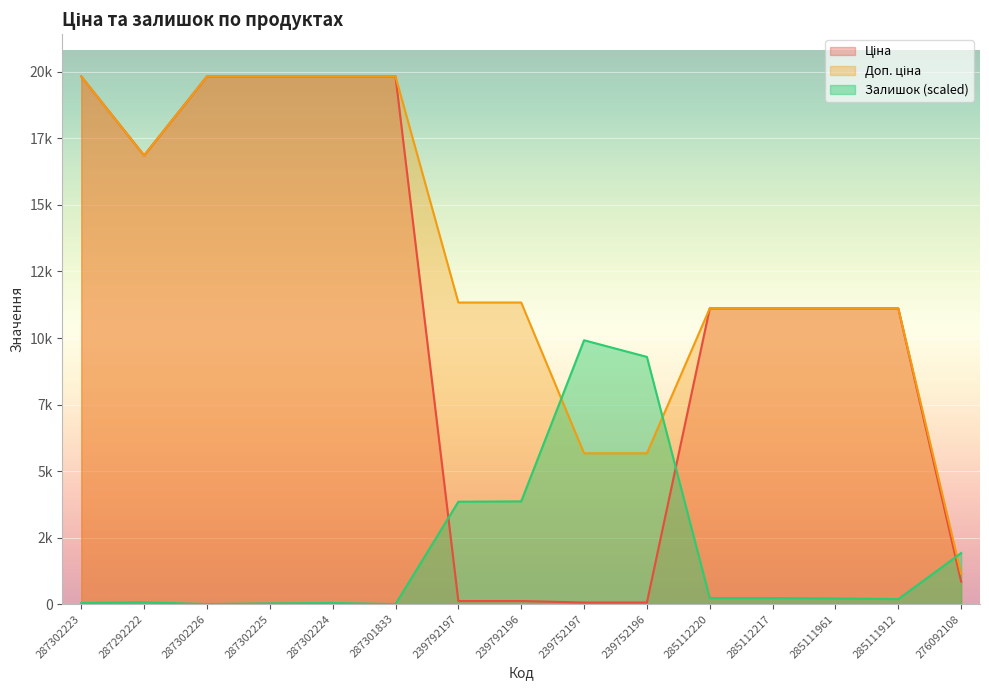

What are all the series names shown in the legend?

Ціна, Доп. ціна, Залишок